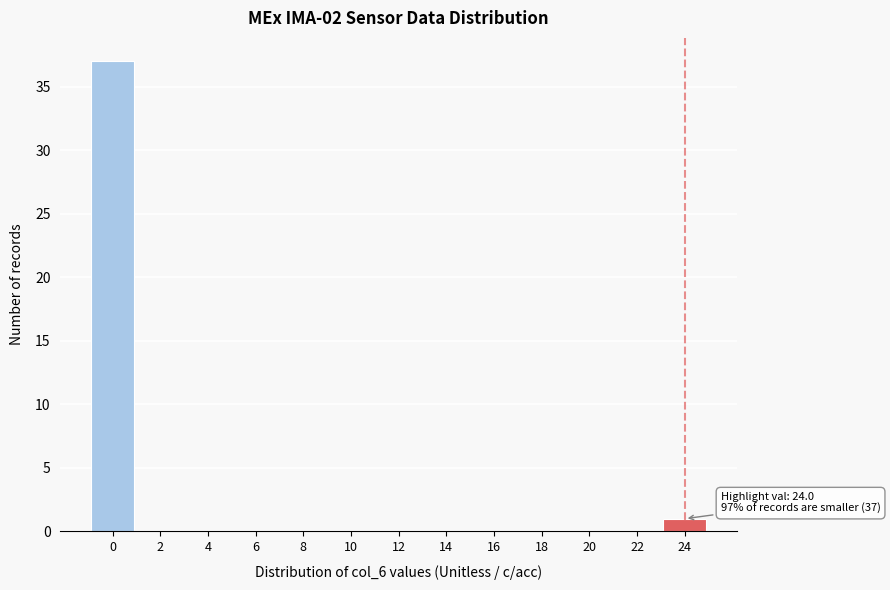

Reading right to left, extract all data points from this chart.

24=1	22=0	20=0	18=0	16=0	14=0	12=0	10=0	8=0	6=0	4=0	2=0	0=37